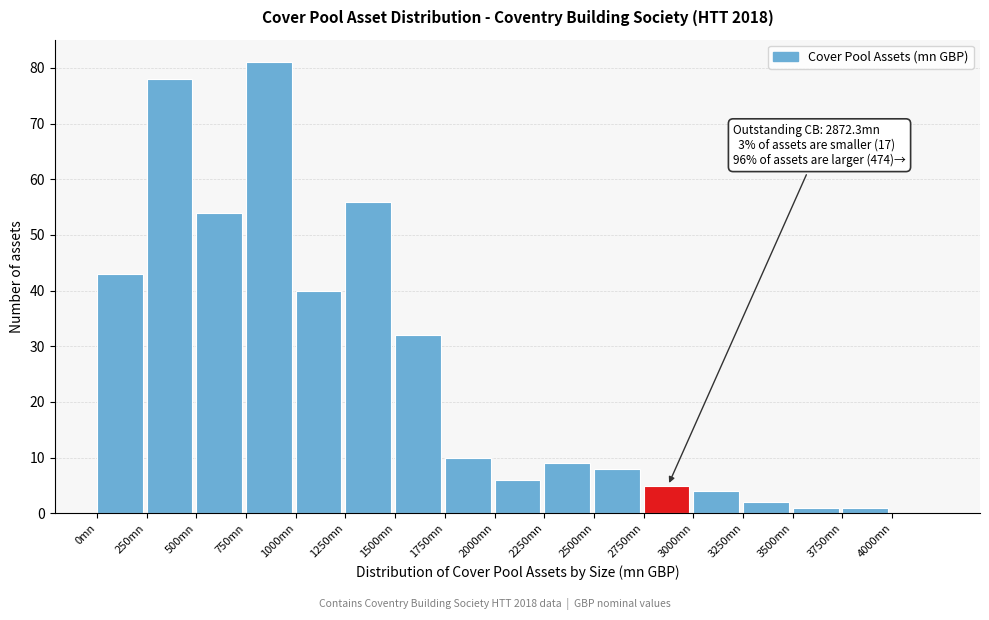

Reading right to left, transcribe all the data shown in this chart.

4000mn=0	3750mn=1	3500mn=1	3250mn=2	3000mn=4	2750mn=5	2500mn=8	2250mn=9	2000mn=6	1750mn=10	1500mn=32	1250mn=56	1000mn=40	750mn=81	500mn=54	250mn=78	0mn=43